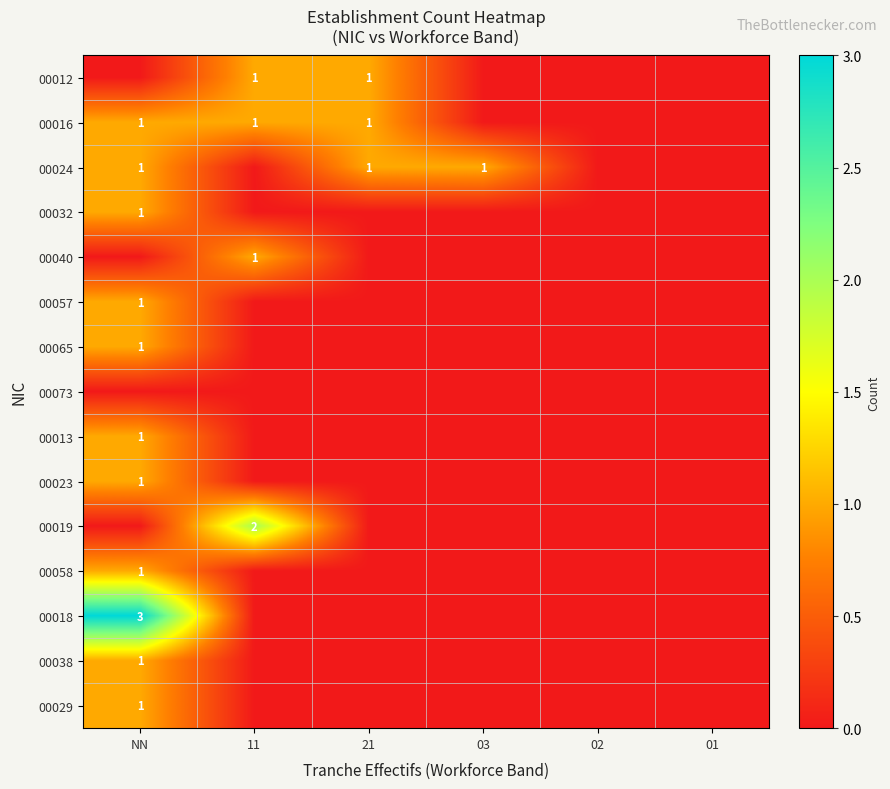

The 00016 series shows 0 at 21. True or false?

False